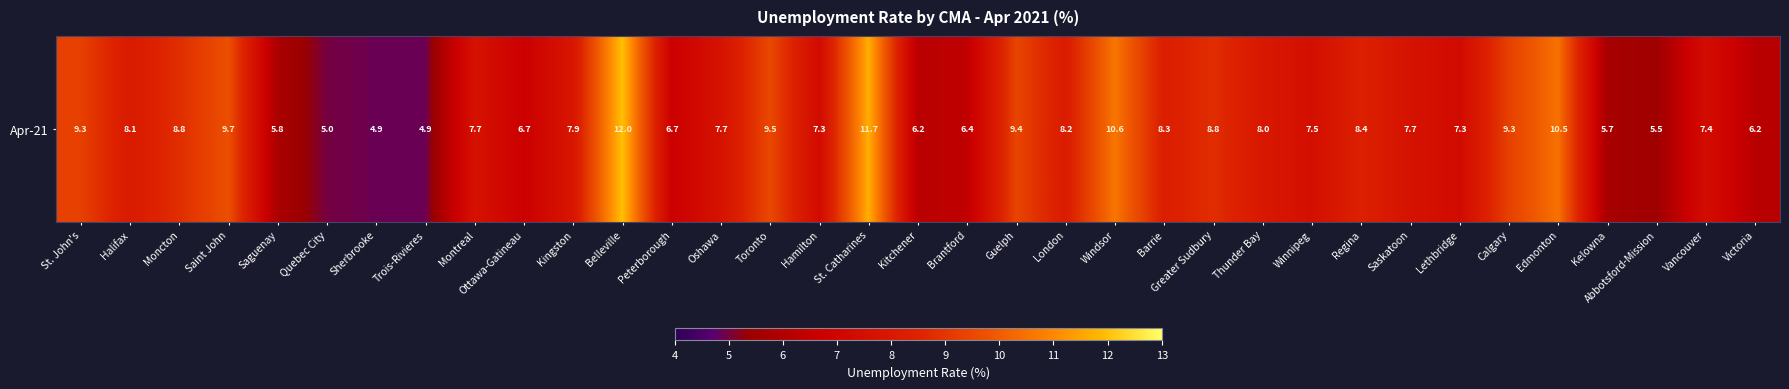

At which label does the data first exceed 7?

St. John's